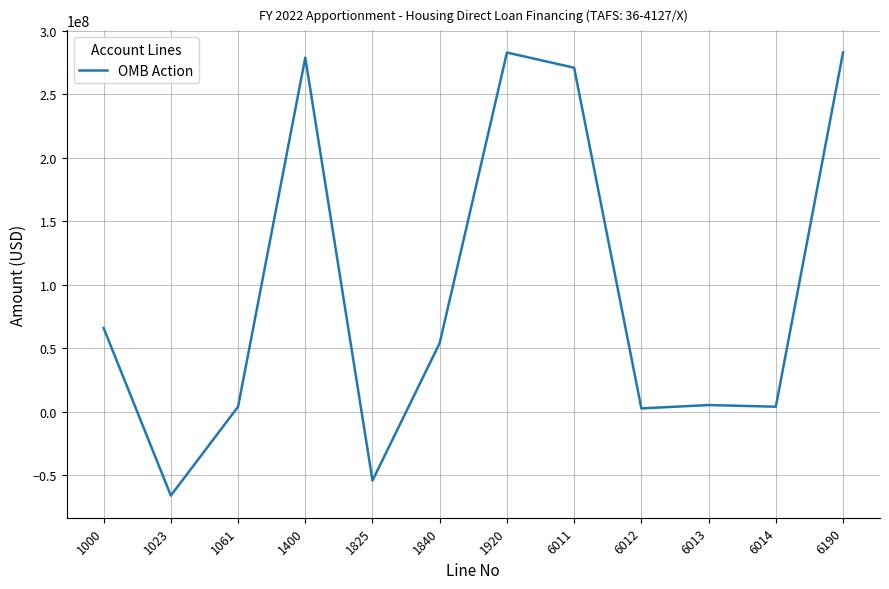

The chart shows a value of -65955036 at 1023. True or false?

True